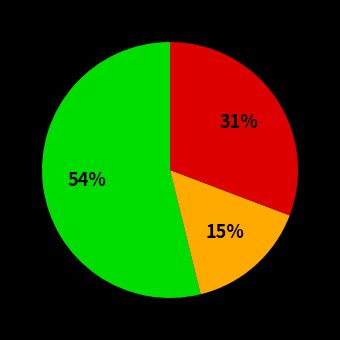

Is there a majority slice in this chart?

Yes